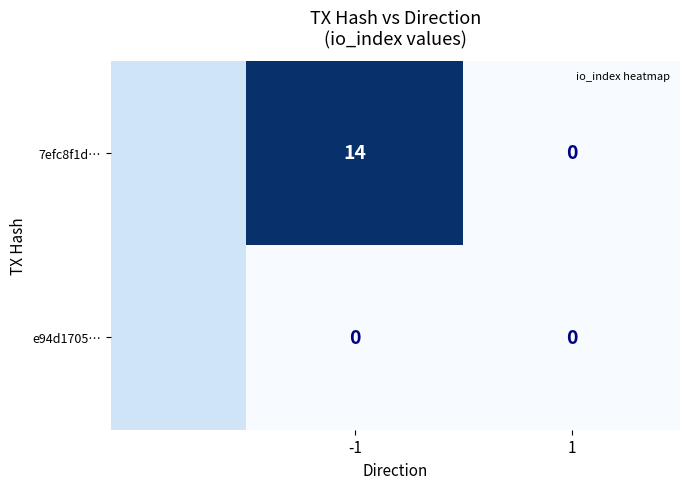

Count the number of data series in this chart.

2